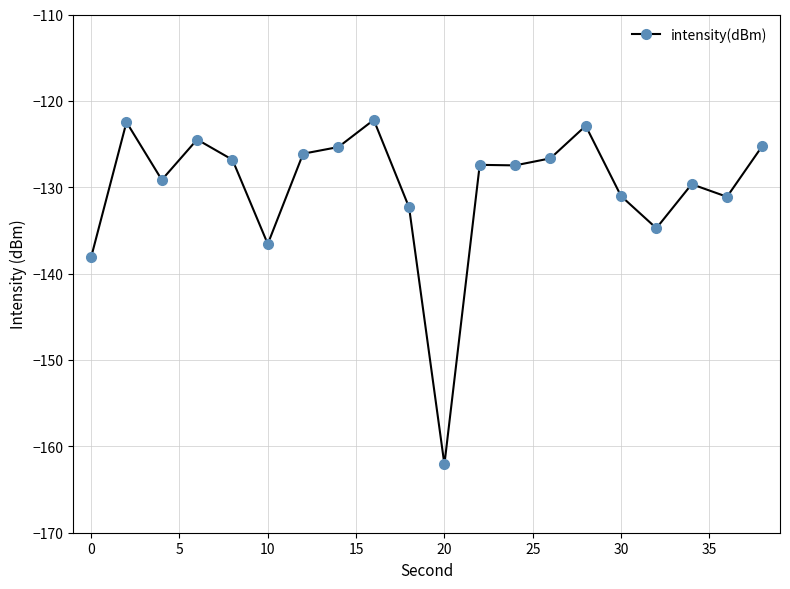

True or false: the data has more than 2 interior local peaks.

True